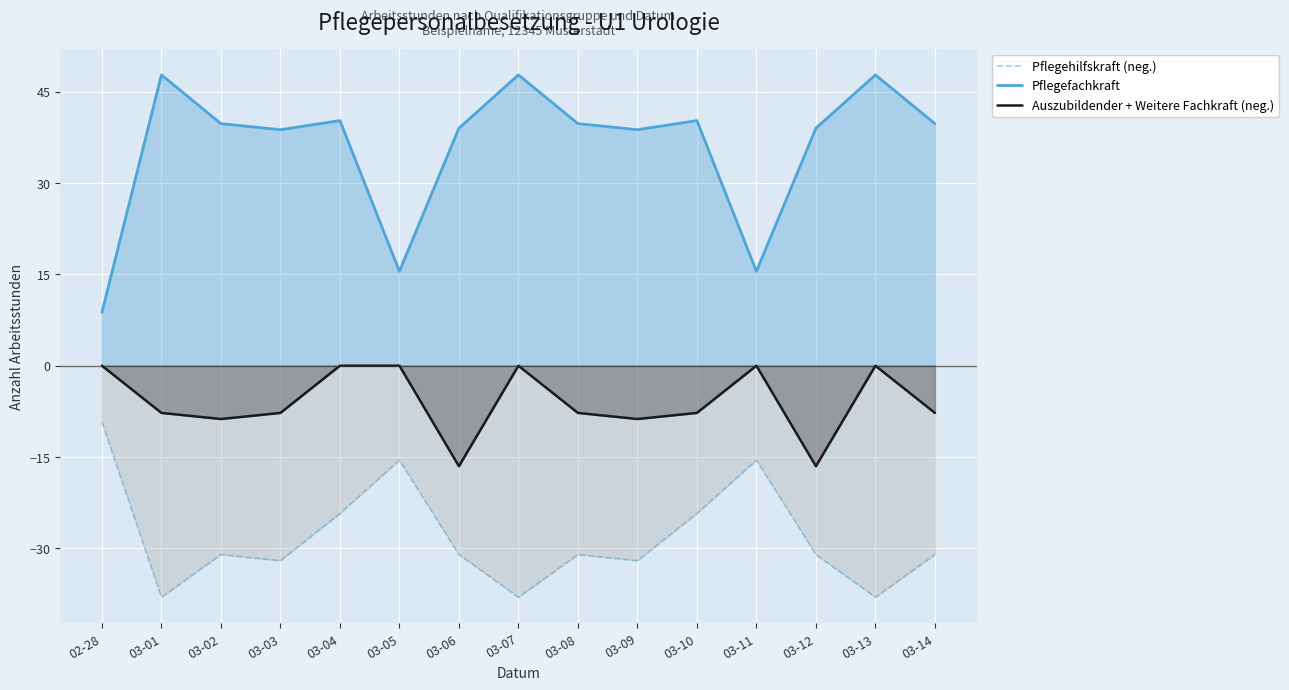

List the series in order of their overall mean, highest first.

Pflegefachkraft, Auszubildender + Weitere Fachkraft (neg.), Pflegehilfskraft (neg.)